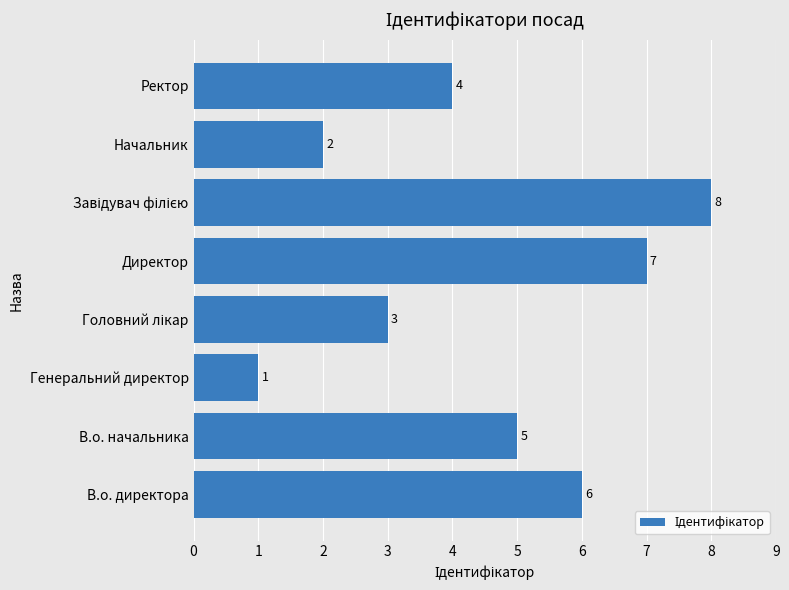

Which category has the lowest value across all series?

Генеральний директор